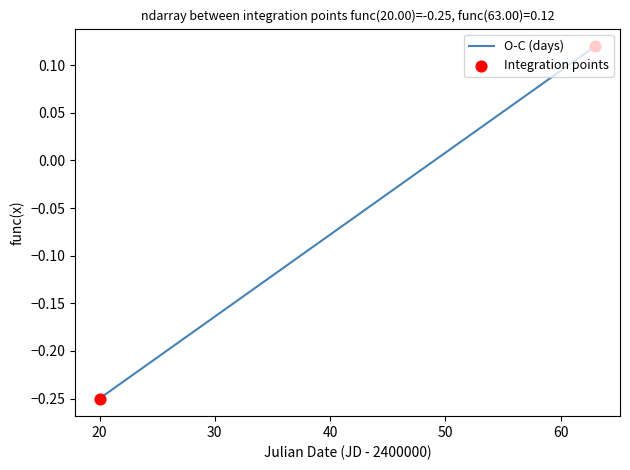

Does the chart have visible grid lines?

No